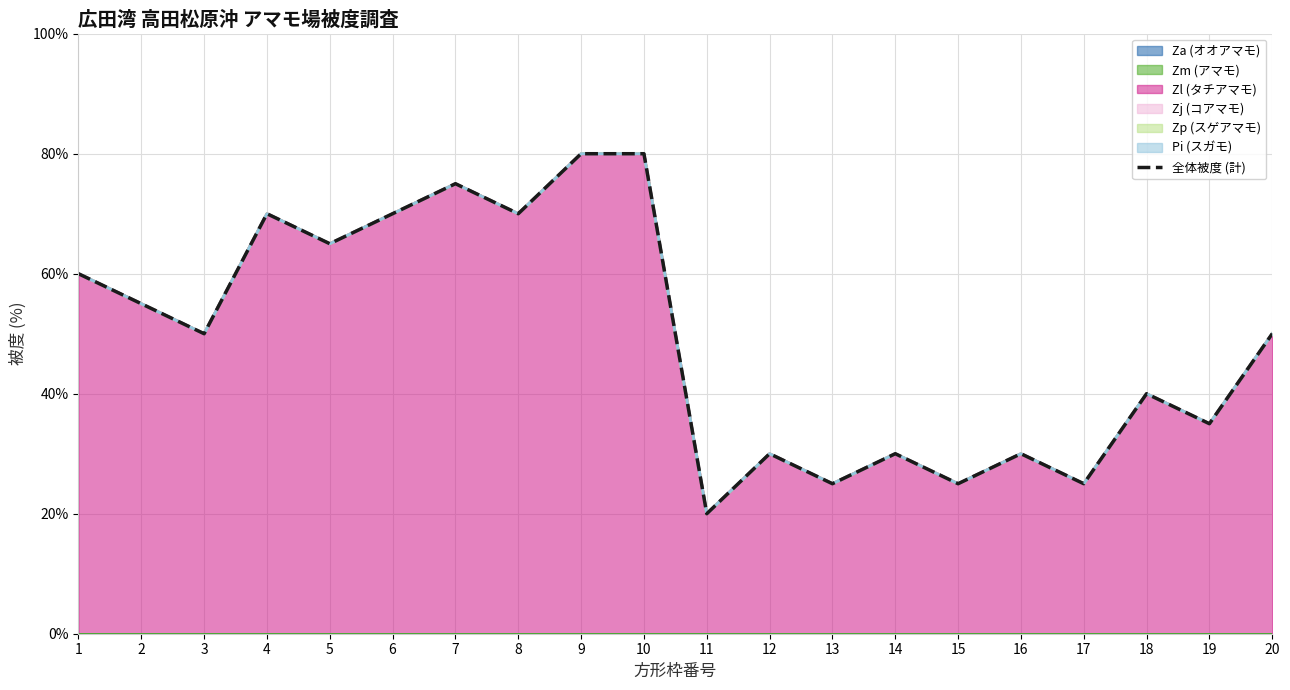

What is the sum of all values?

985